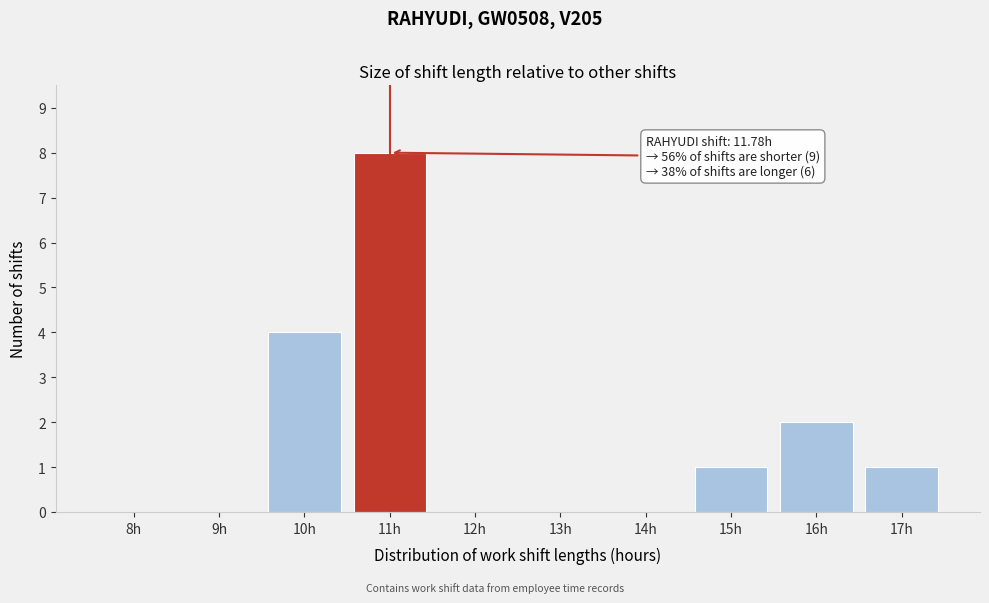

Reading left to right, transcribe all the data shown in this chart.

8h=0	9h=0	10h=4	11h=8	12h=0	13h=0	14h=0	15h=1	16h=2	17h=1